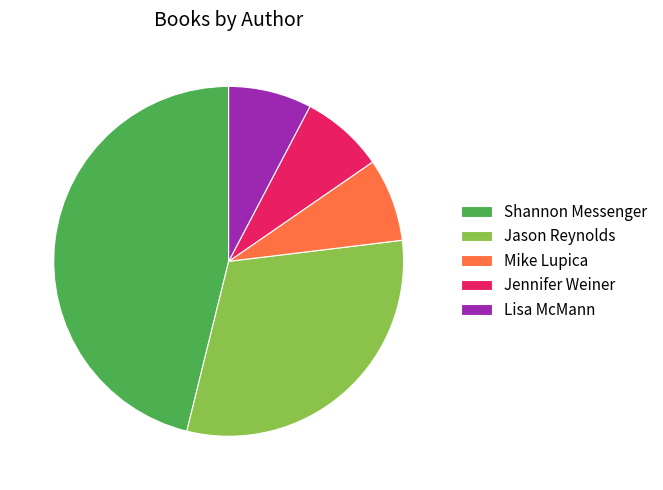

Which slice is the largest?

Shannon Messenger